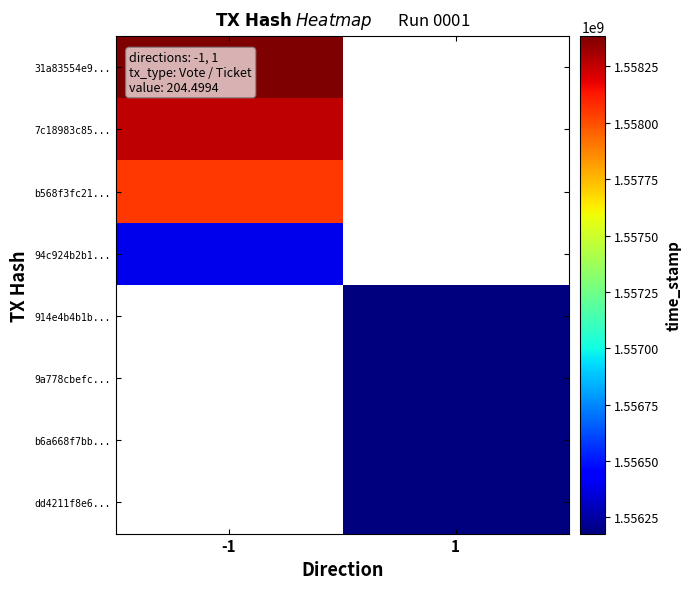

List the series in order of their overall mean, lowest first.

31a83554e9..., 7c18983c85..., b568f3fc21..., 94c924b2b1..., 914e4b4b1b..., 9a778cbefc..., b6a668f7bb..., dd4211f8e6...